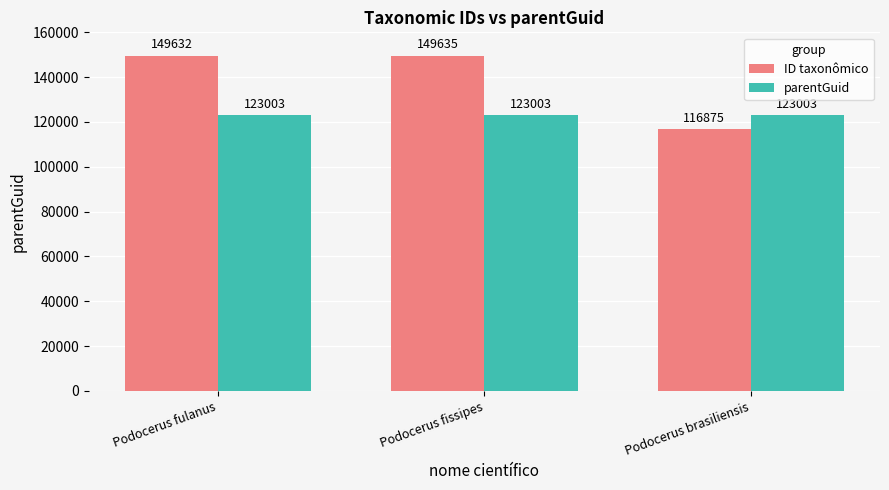

At how many categories does at least one series exceed 124828?

2